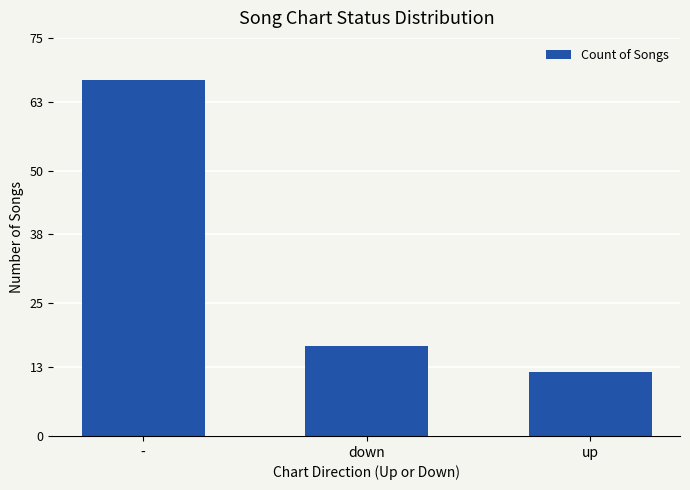

Between down and up, which is larger?

down